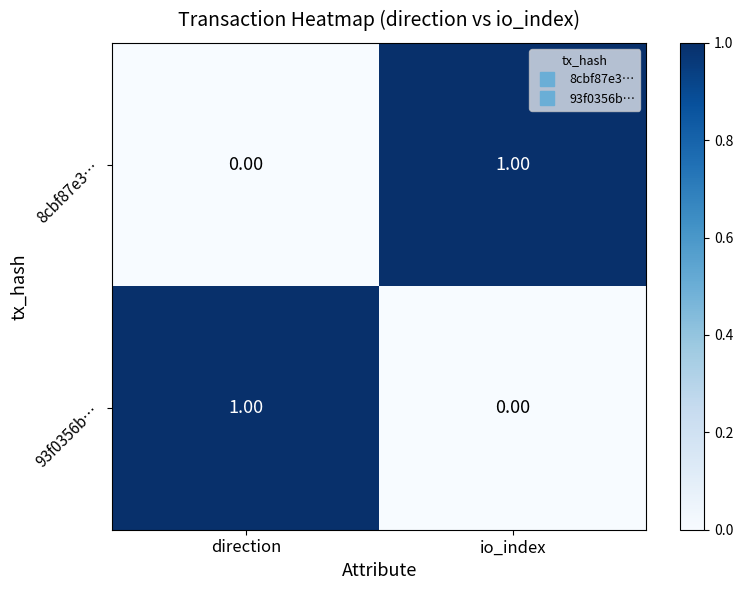

Is the value of 93f0356b… at direction greater than the value of 8cbf87e3… at direction?

Yes